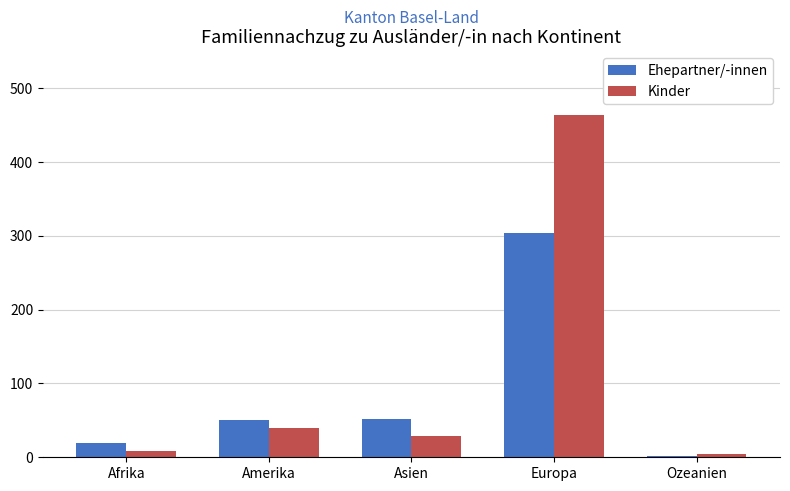

What is the label of the 2nd bar from the right?

Europa